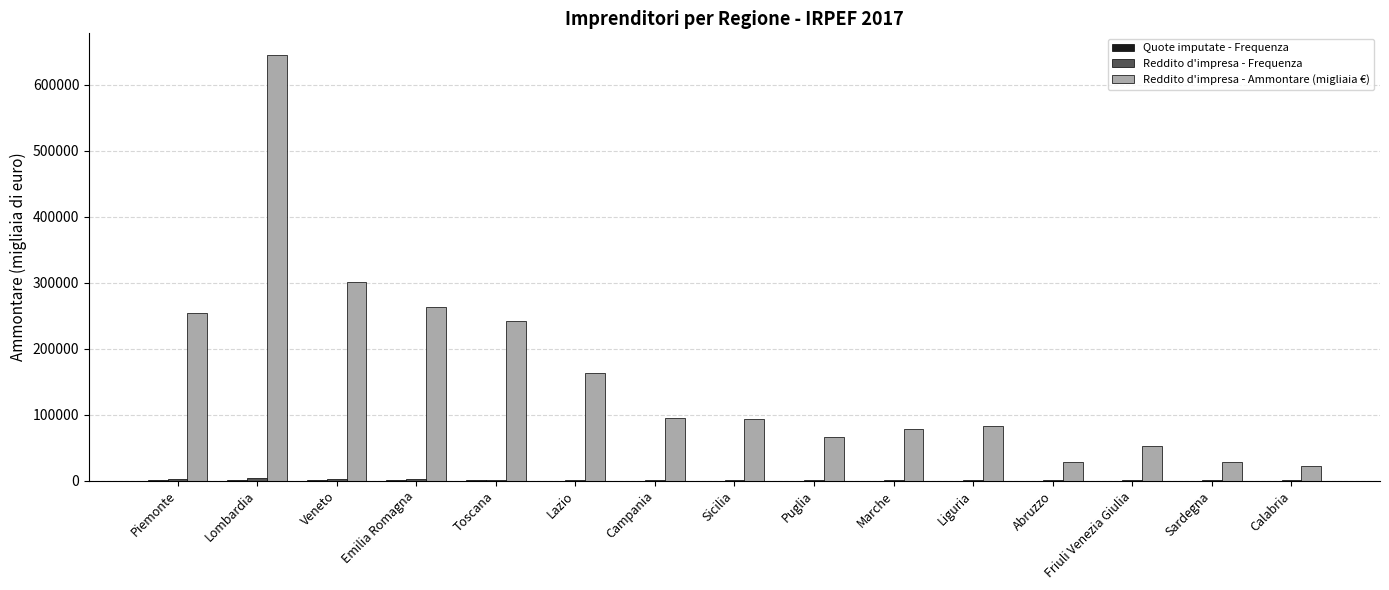

The Reddito d'impresa - Ammontare (migliaia €) series shows 37087 at Liguria. True or false?

False